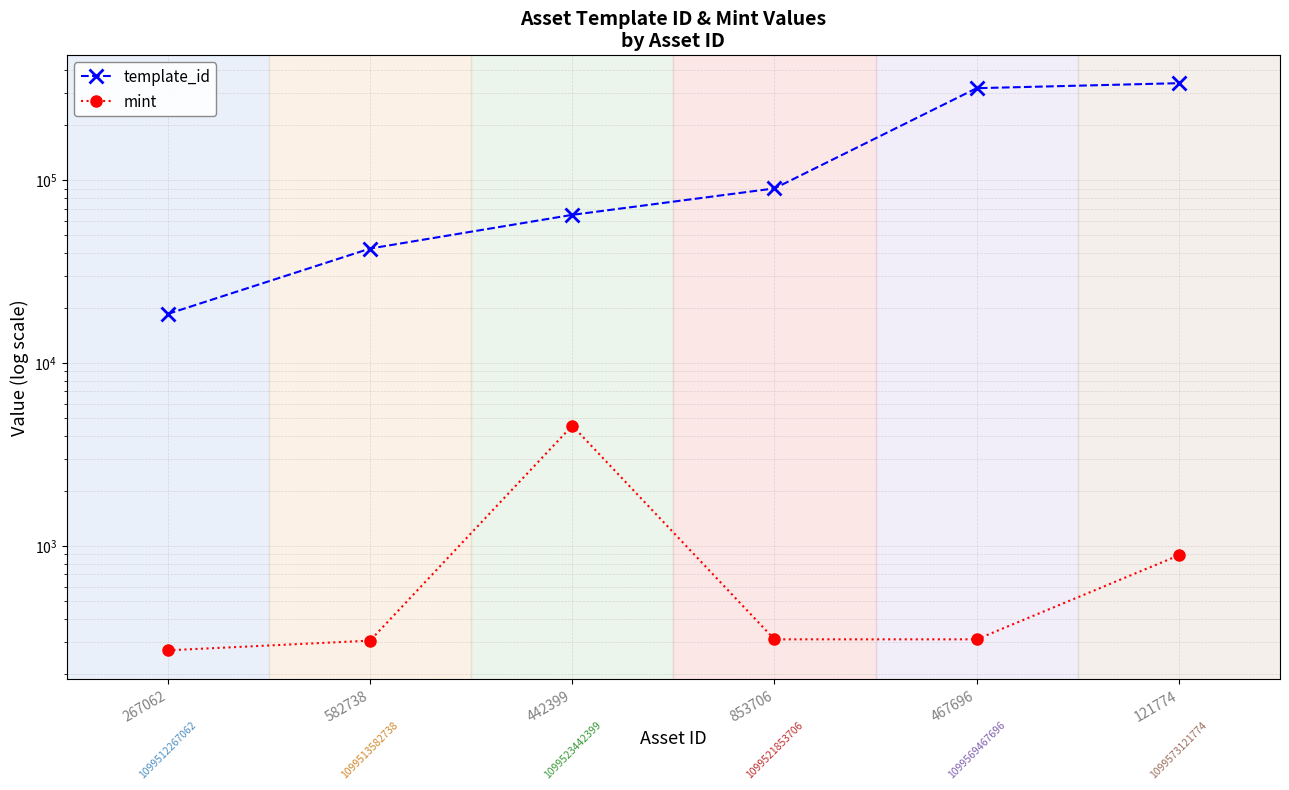

The mint series shows 377 at 121774. True or false?

False